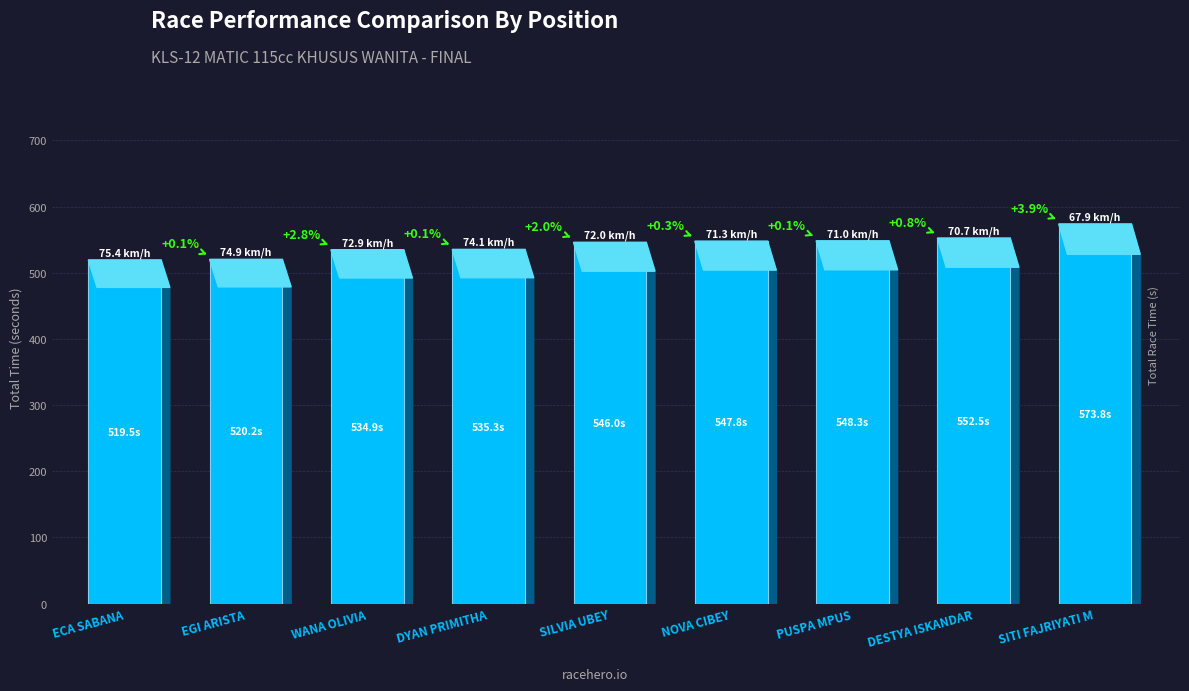

Rank the categories by value from lowest to highest.

ECA SABANA, EGI ARISTA, WANA OLIVIA, DYAN PRIMITHA, SILVIA UBEY, NOVA CIBEY, PUSPA MPUS, DESTYA ISKANDAR, SITI FAJRIYATI M